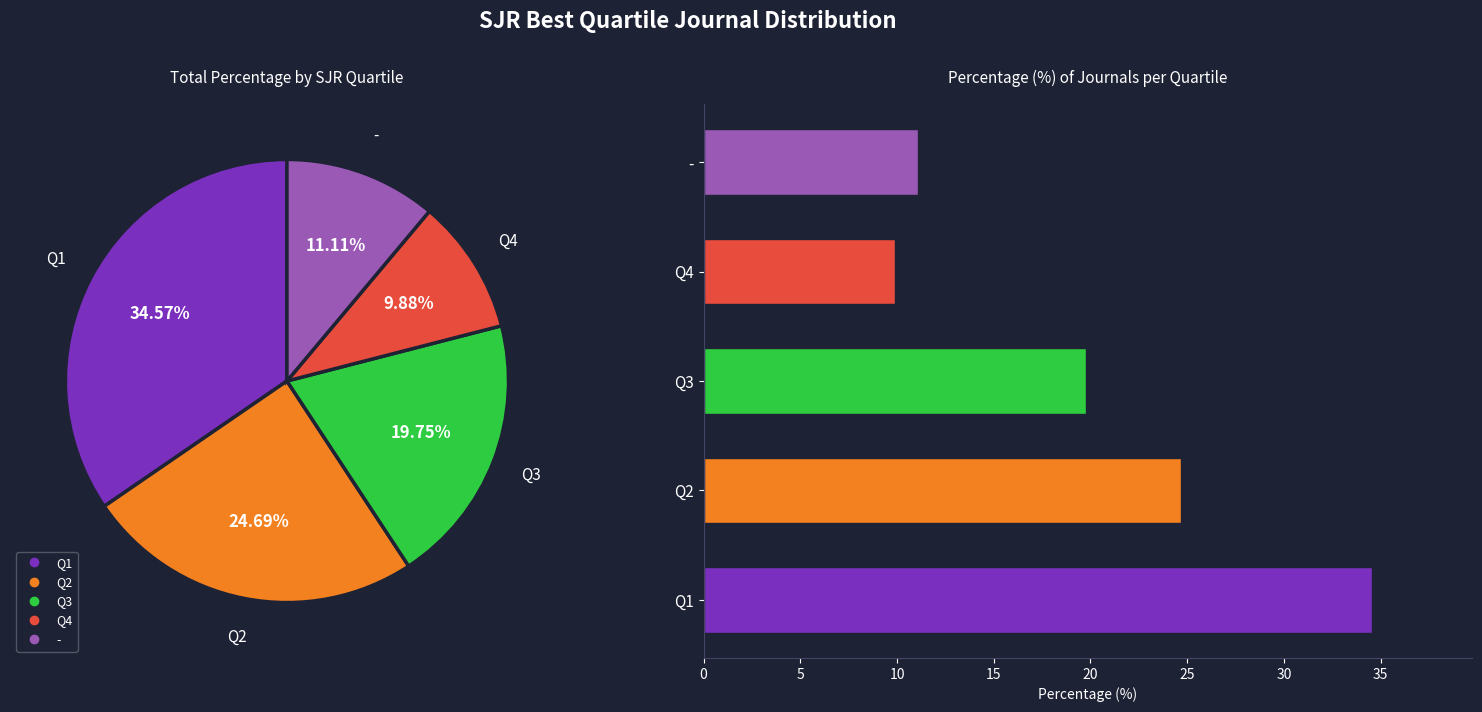

To the nearest percent, what is the difference between the largest and smallest slice percentages?

25%